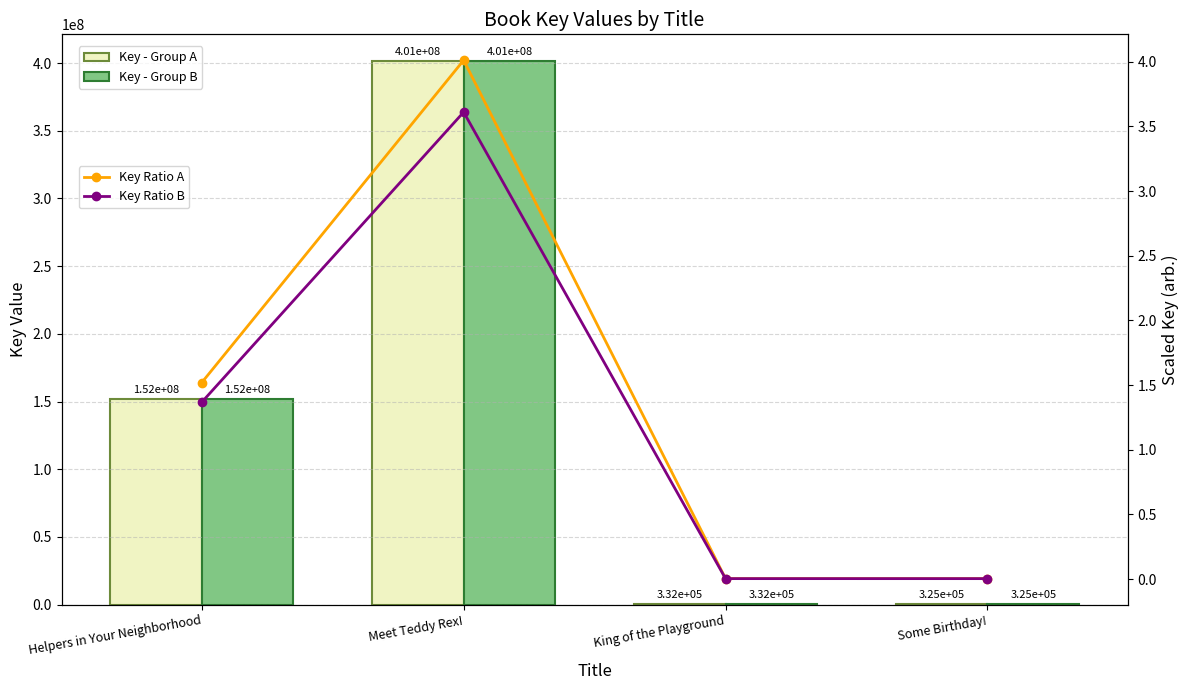

At which category does the chart reach its peak across all series?

Meet Teddy Rex!